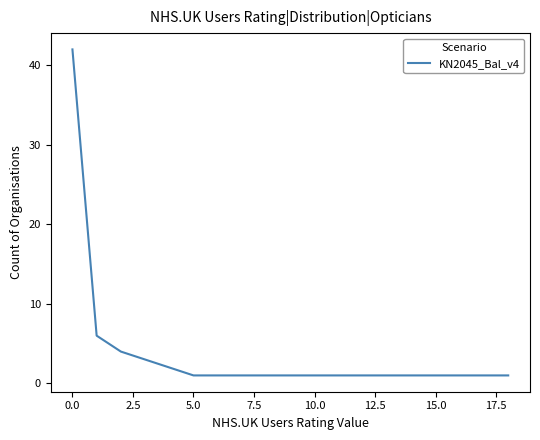

What is the difference between the maximum and minimum values?

41